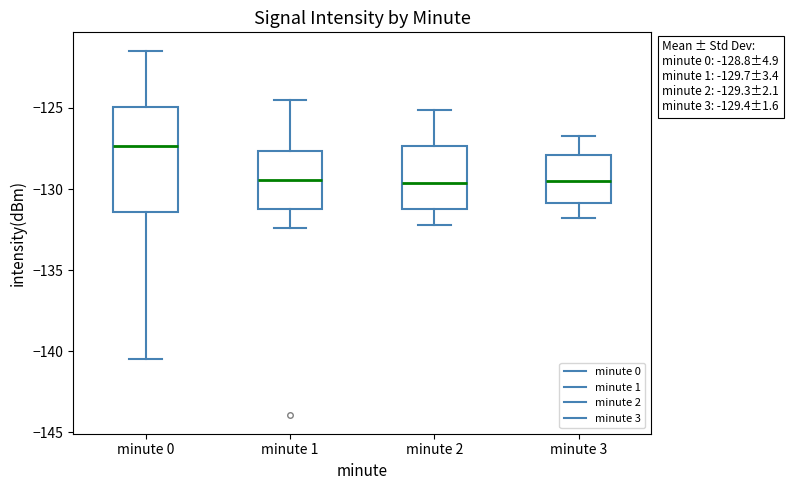

Comparing the boxes themselves (not the whiskers), which one is the tallest?

minute 0